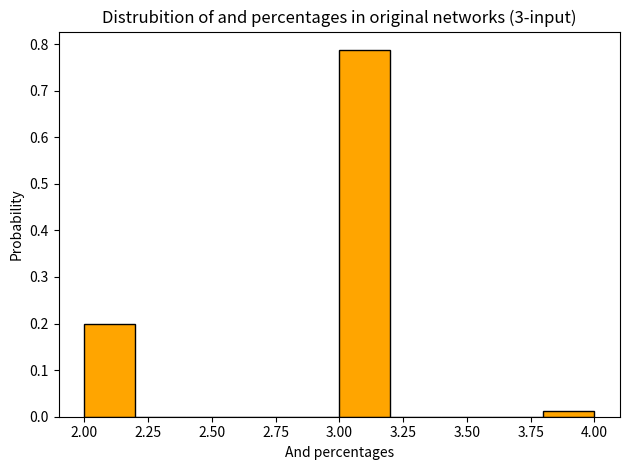

Reading left to right, transcribe this chart: for each bar, give the range it covers on the x-axis and its height. The values are not printed on the chart, so give them approximately, as read against the axis.

2.0 to 2.2: 0.20
2.2 to 2.4: 0
2.4 to 2.6: 0
2.6 to 2.8: 0
2.8 to 3.0: 0
3.0 to 3.2: 0.79
3.2 to 3.4: 0
3.4 to 3.6: 0
3.6 to 3.8: 0
3.8 to 4.0: 0.01